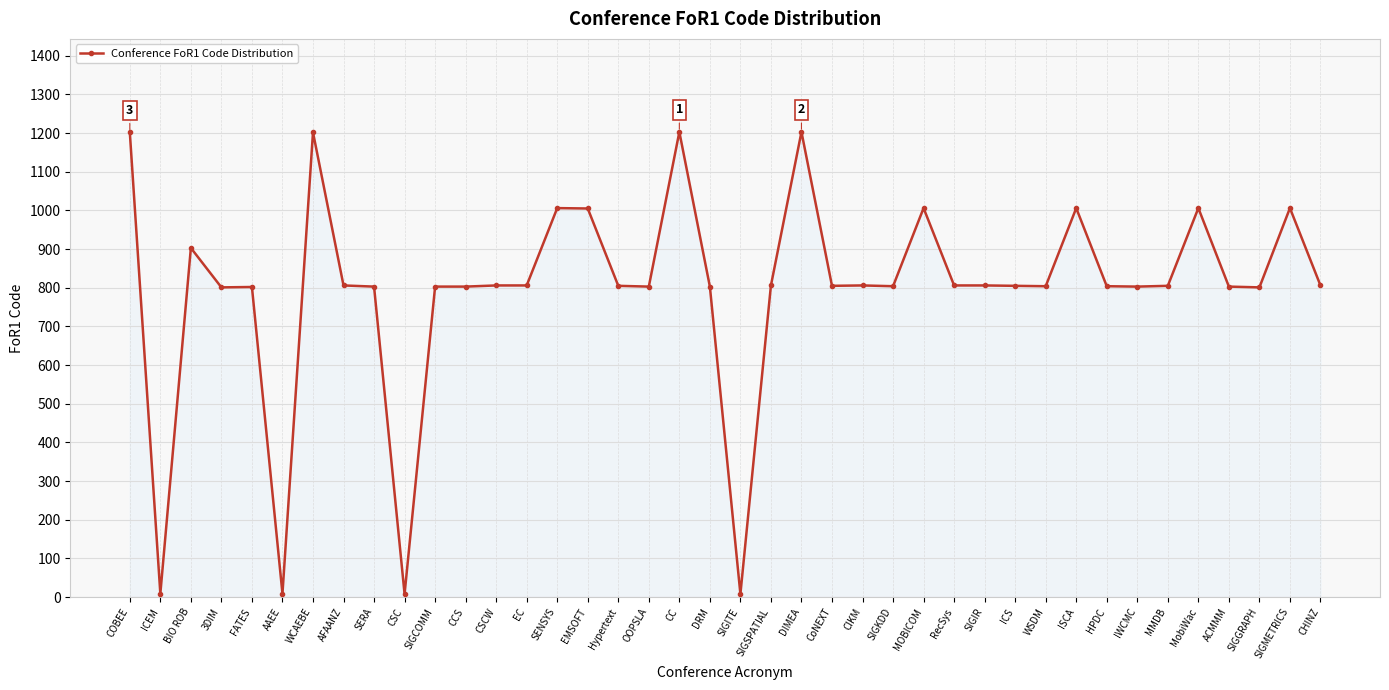

True or false: the data shows 1203 at DIMEA.

True